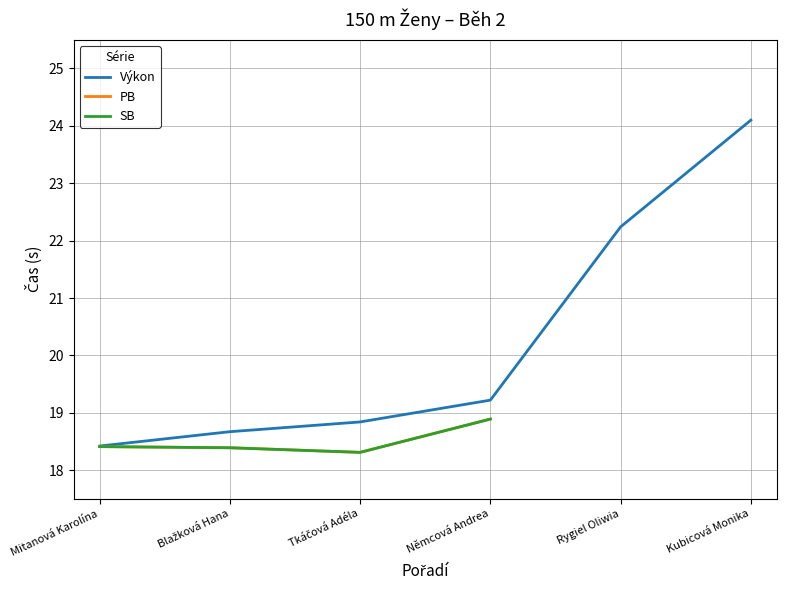

At which category is the sum across all series the highest?

Němcová Andrea